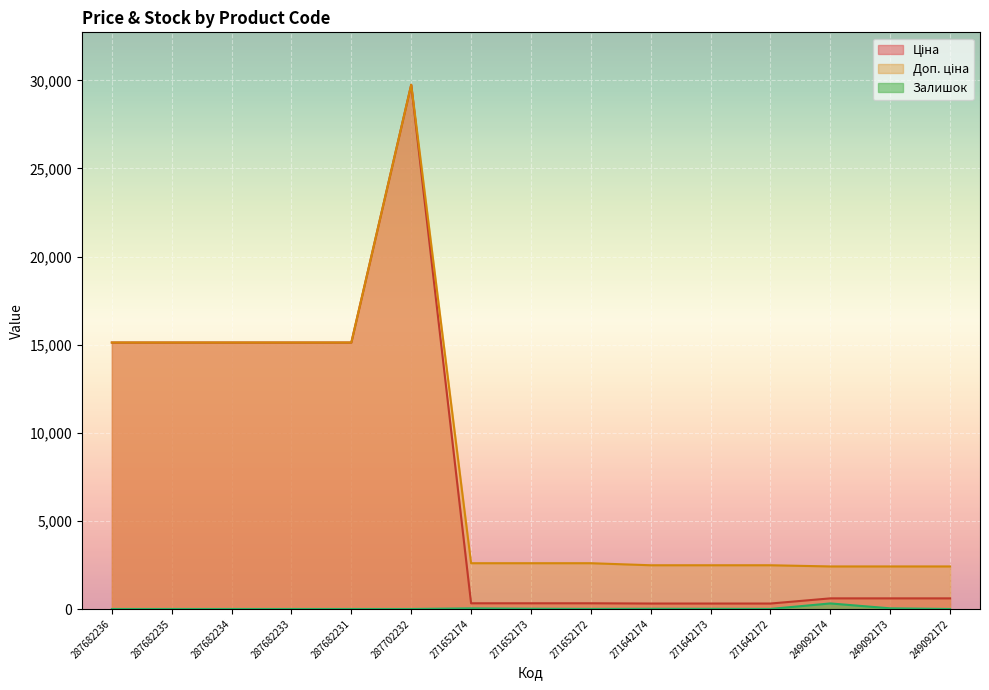

True or false: Залишок and Ціна intersect in this chart.

False